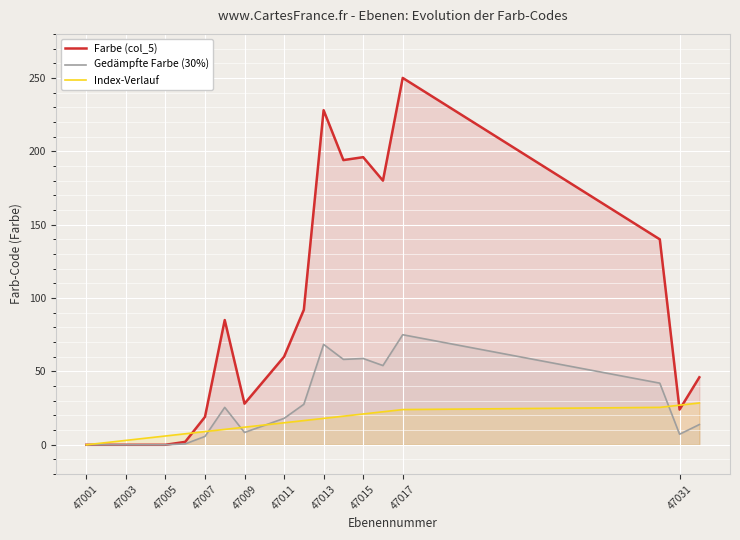

What is the difference between the maximum and minimum values in the Gedämpfte Farbe (30%) series?

75.0